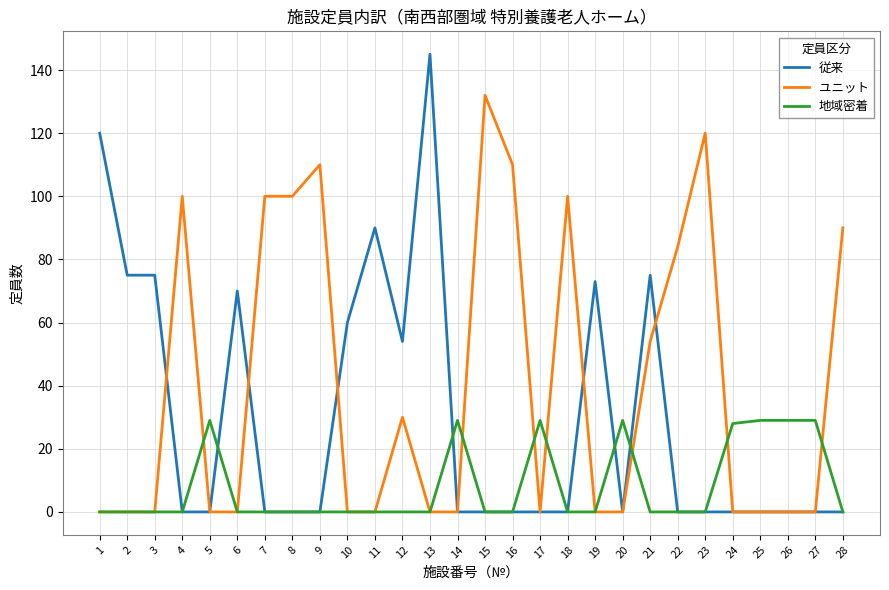

True or false: 地域密着 and 従来 intersect in this chart.

True